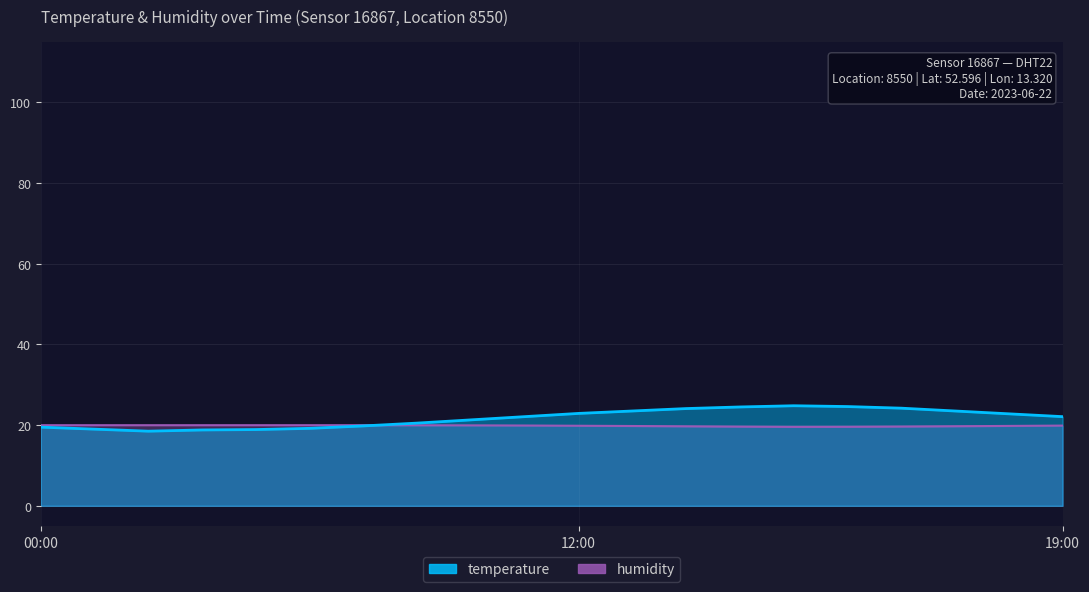

The temperature series shows 5.6 at 00:00. True or false?

False